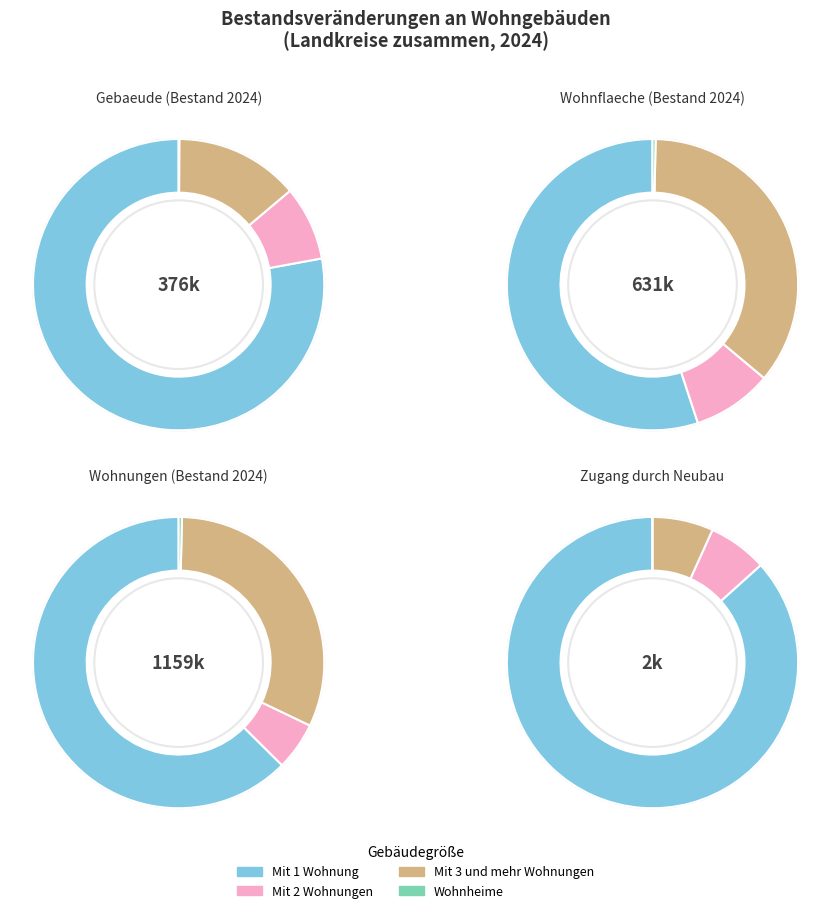

To the nearest percent, what is the average slice percentage?

25%